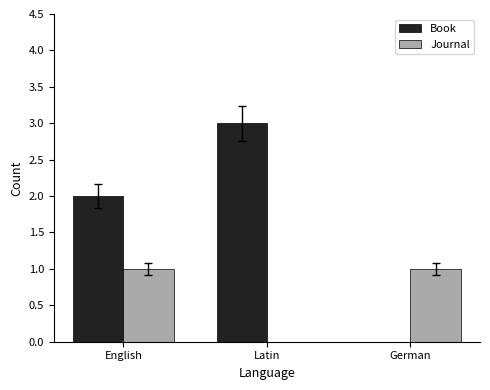

How many values in Journal are above zero?

2